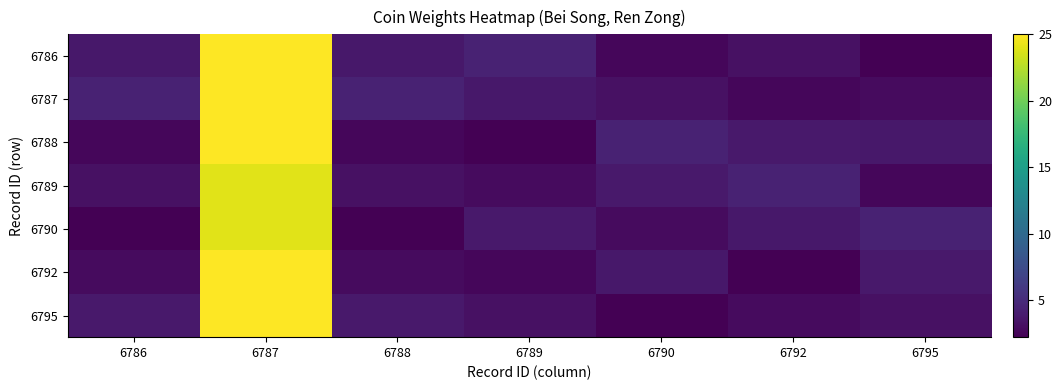

What is the difference between the highest and lowest values at 6795?

2.1